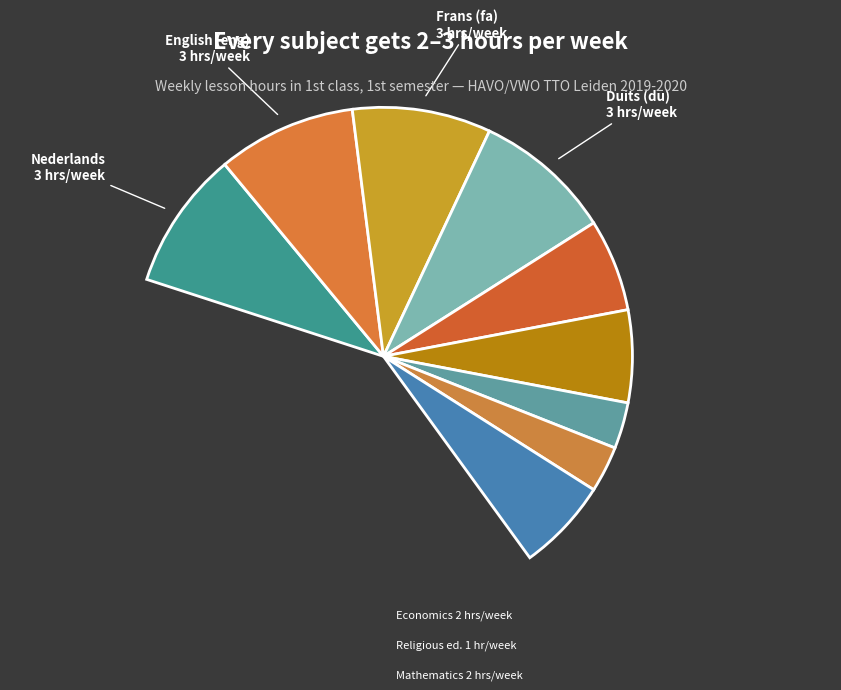

What is the ratio of the value at English (eng) to the value at Geography (geo)?

1.5